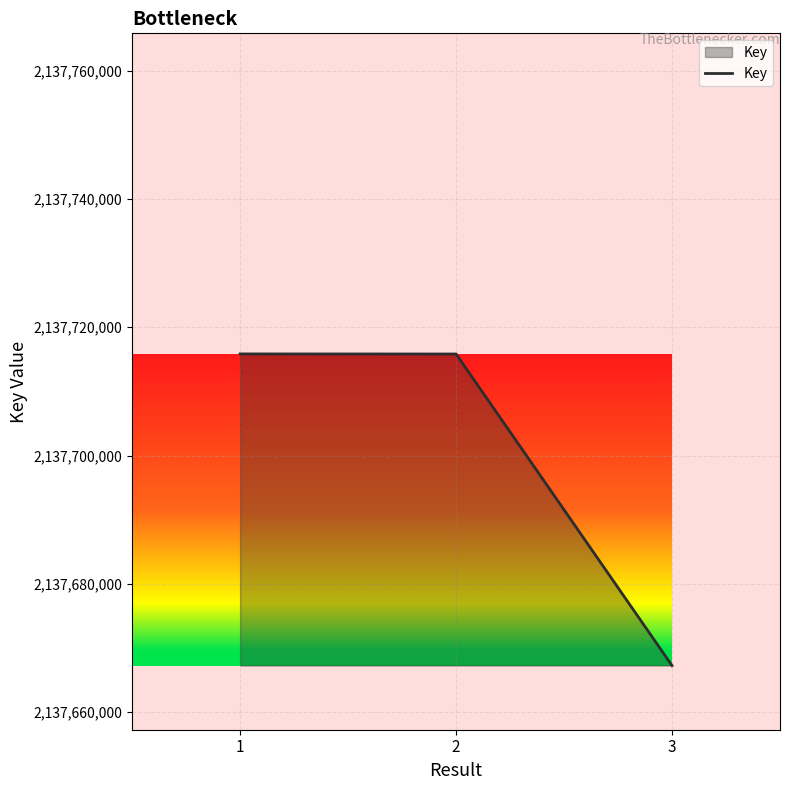

How many lines are shown in the chart?

1